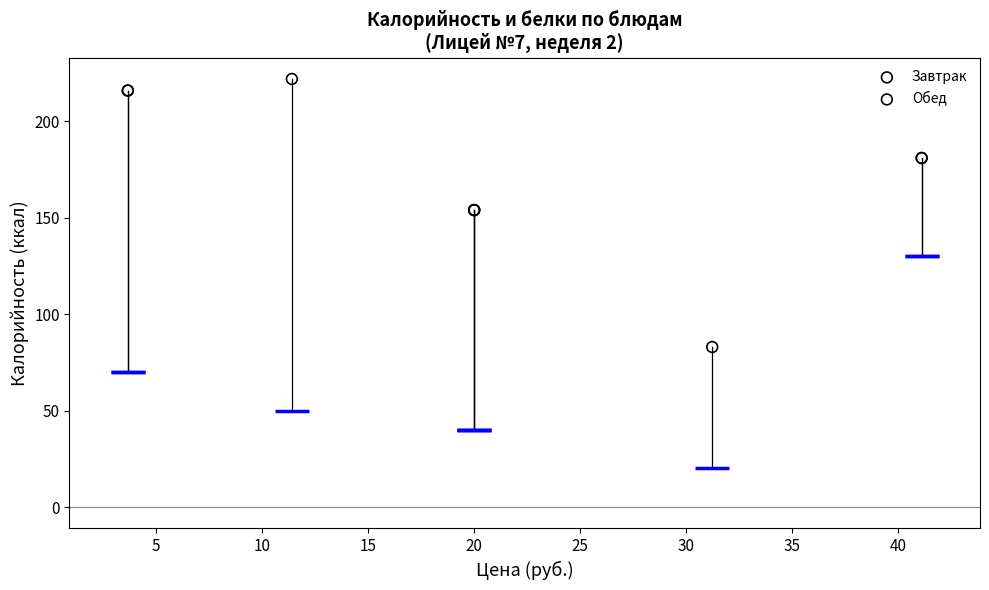

What are all the series names shown in the legend?

Завтрак, Обед